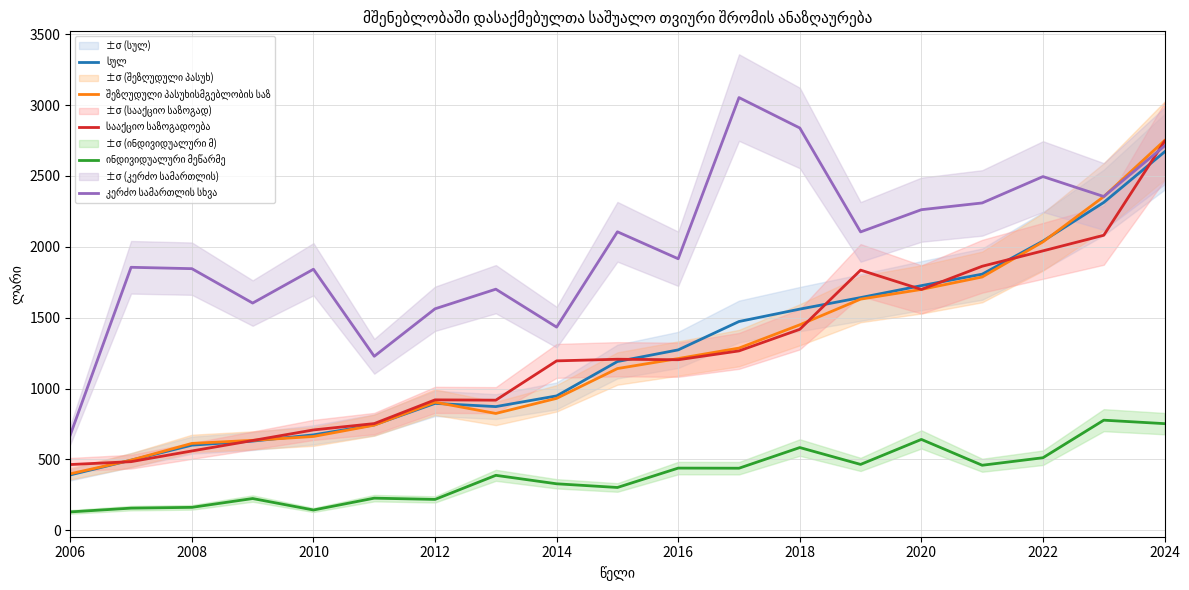

Which has a higher value, 2022 or 2008?

2022